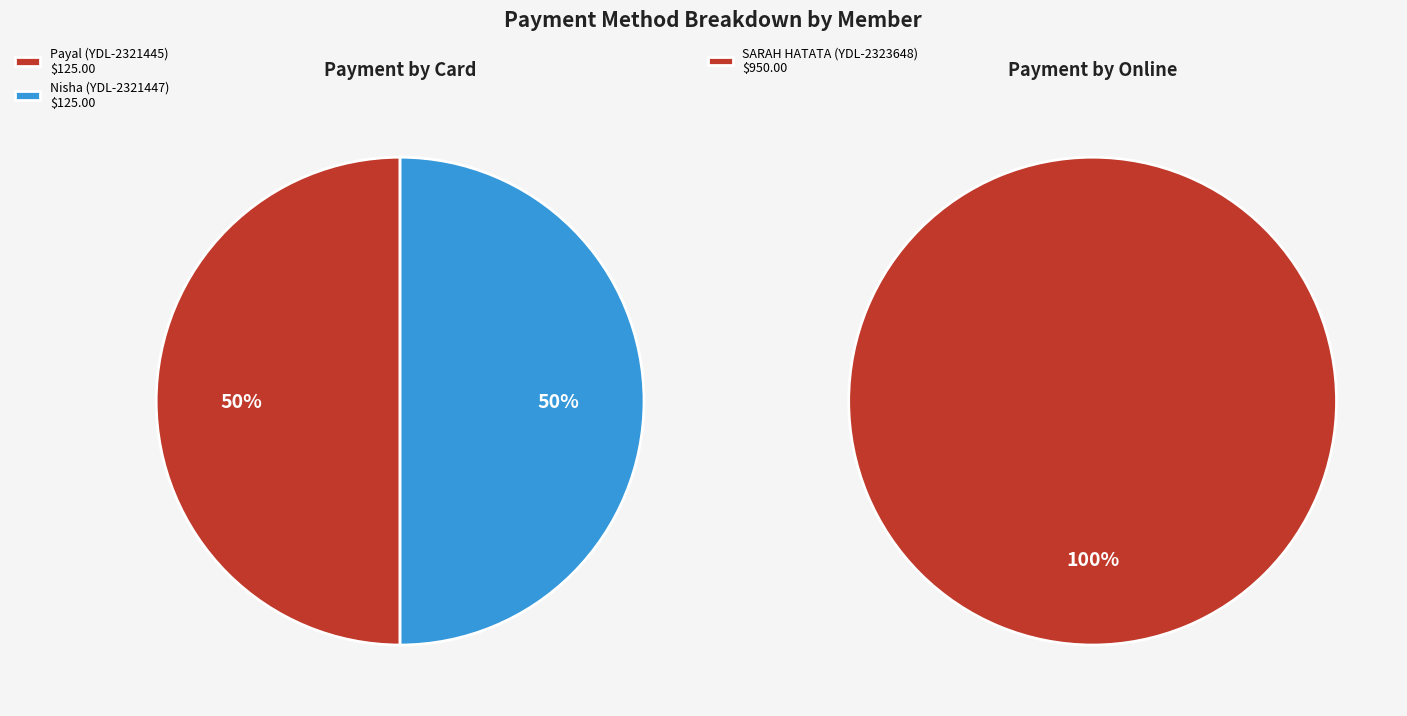

What percentage is the Payal (YDL-2321445) slice, to the nearest percent?

50%